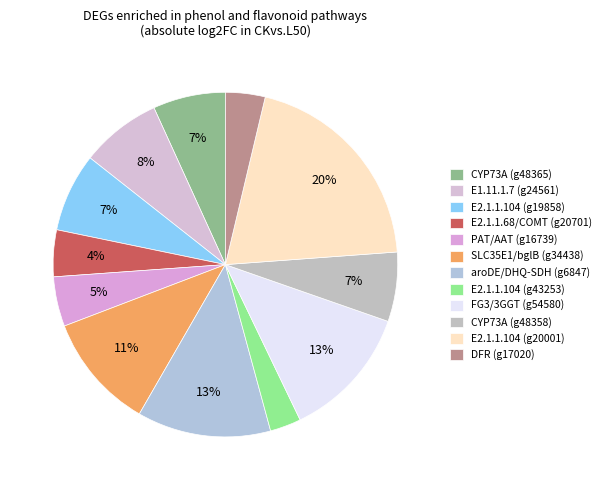

To the nearest percent, what portion does aroDE/DHQ-SDH (g6847) represent?

13%